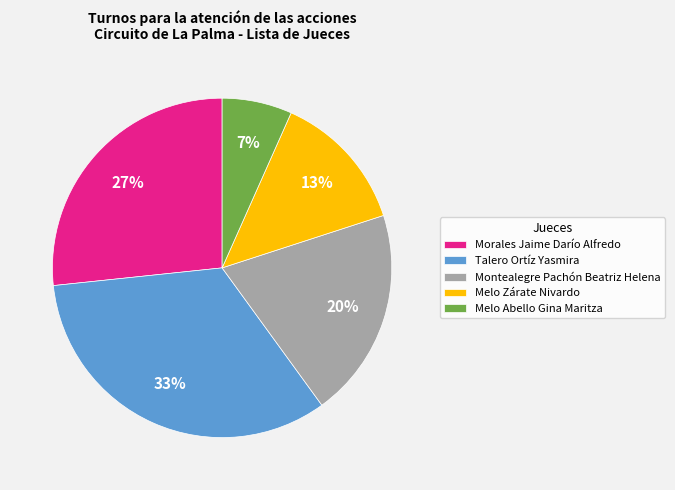

To the nearest percent, what percentage of the pie is Montealegre Pachón Beatriz Helena?

20%